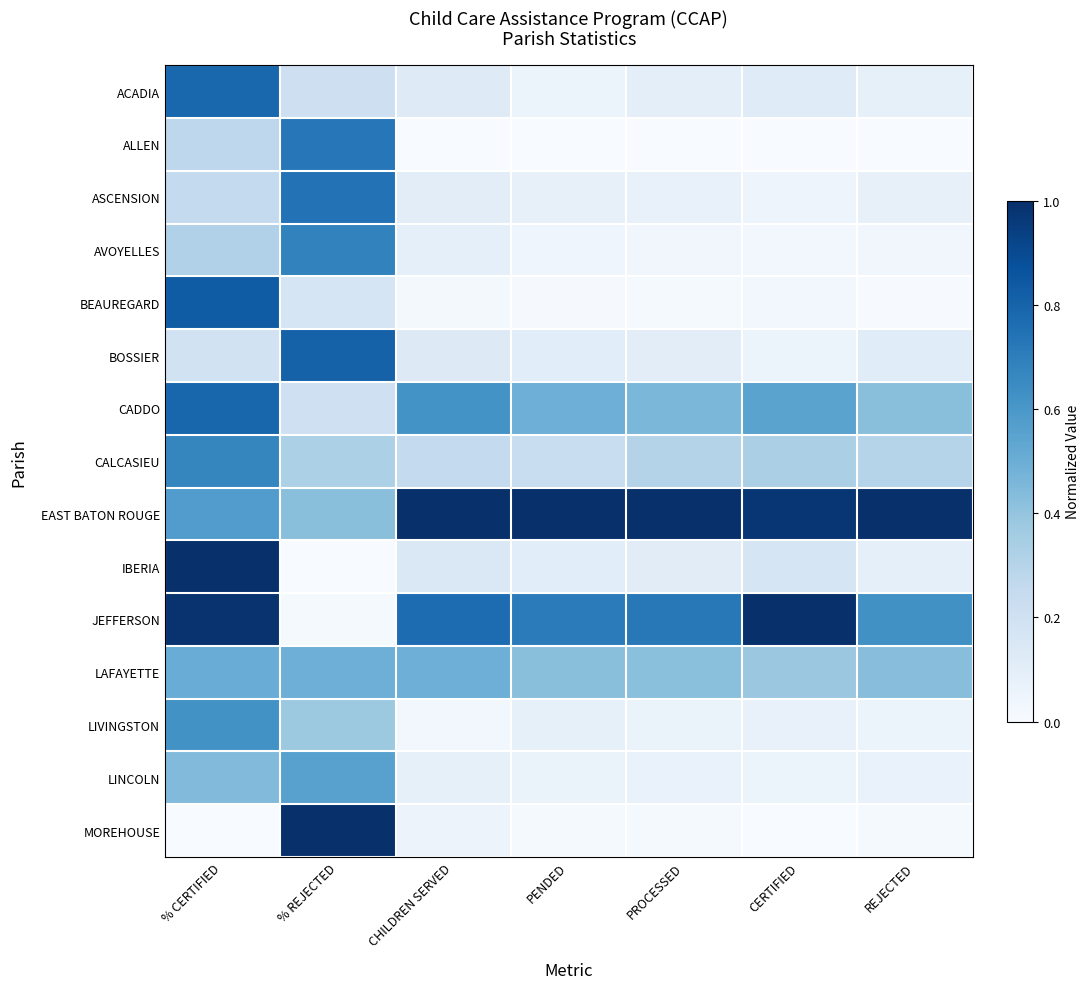

Between % CERTIFIED and REJECTED, which series saw the biggest shift?

IBERIA